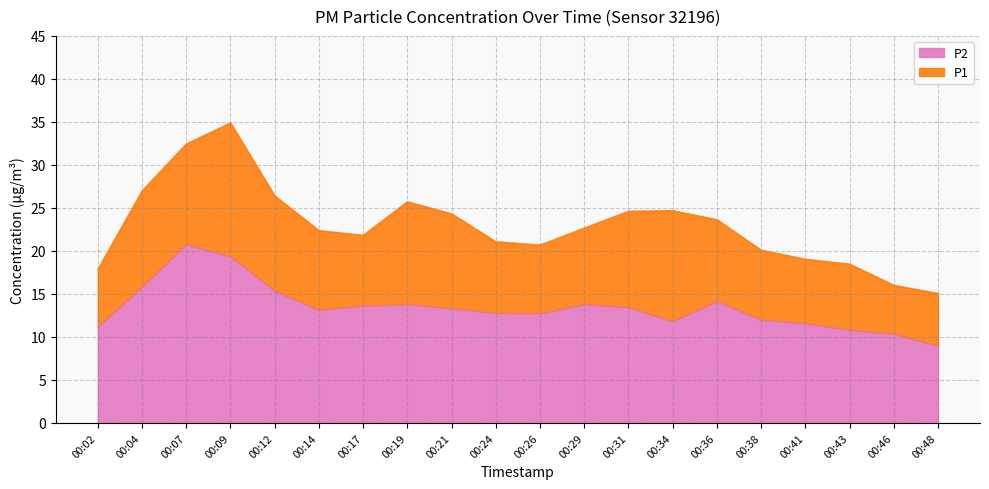

Rank the series by their maximum value, from highest to lowest.

P1, P2